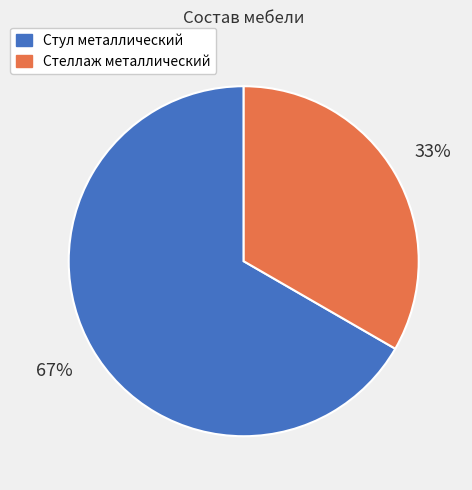

Is the sum of Стул металлический and Стеллаж металлический greater than half?

Yes